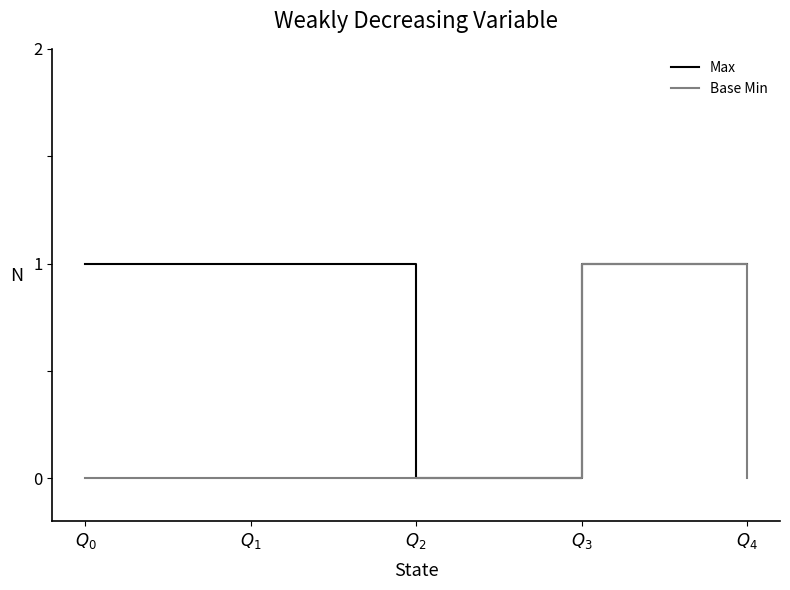

List the series in order of their overall mean, lowest first.

Base Min, Max